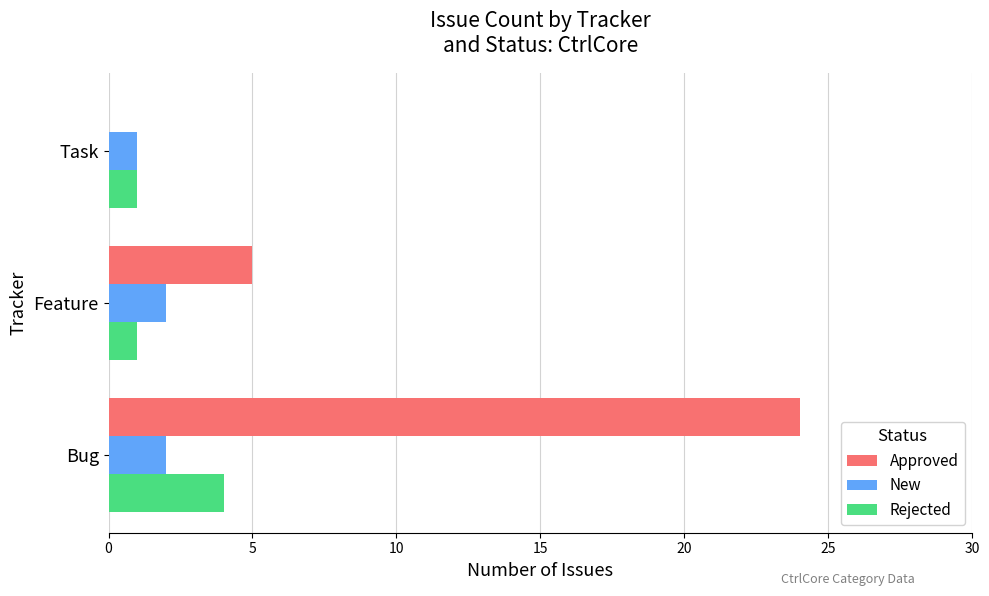

Which label corresponds to the largest value in the chart?

Bug